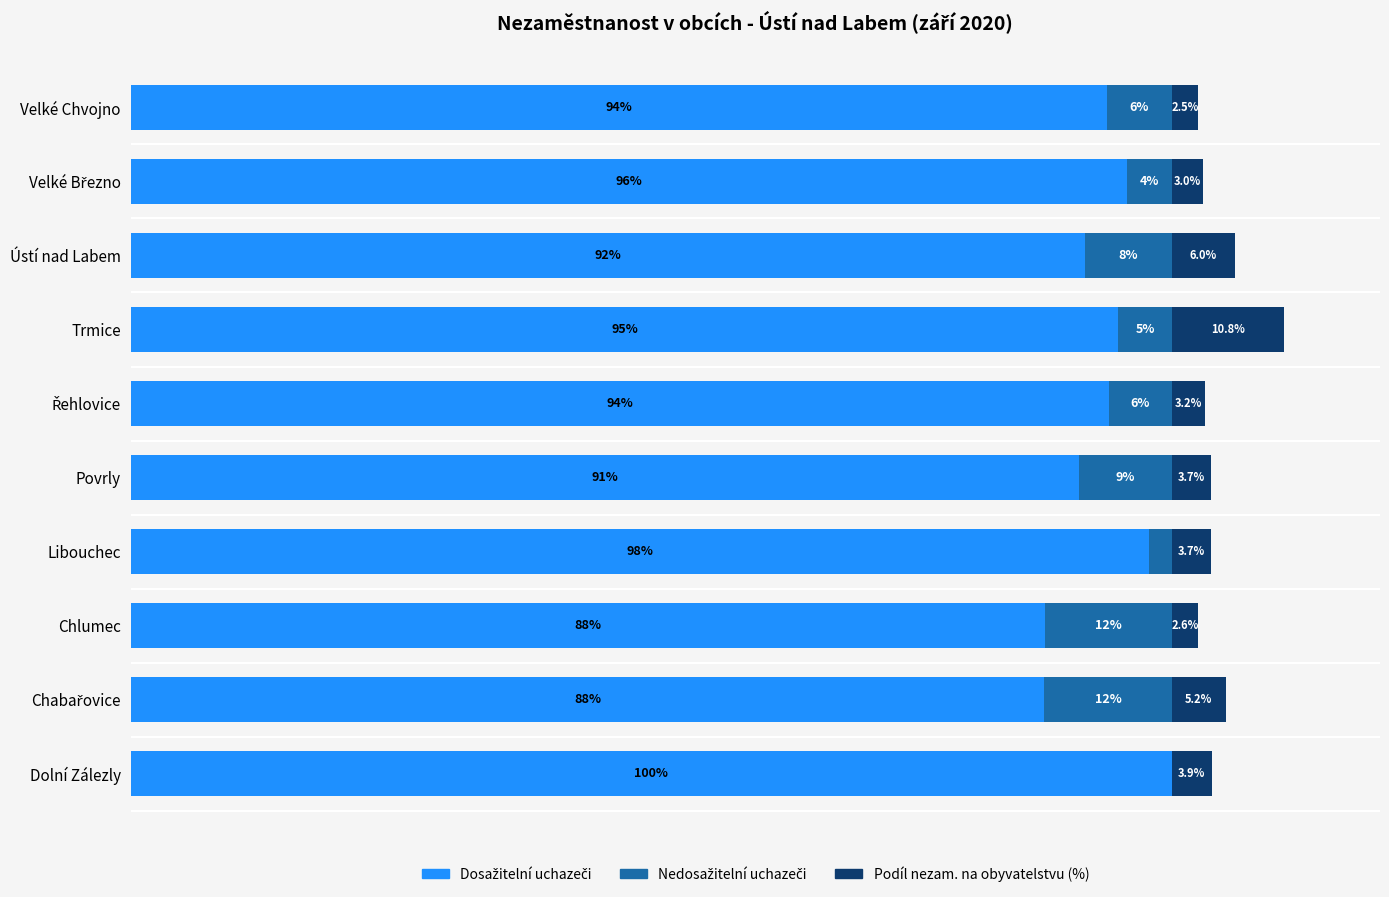

At which category is the sum across all series the highest?

Trmice